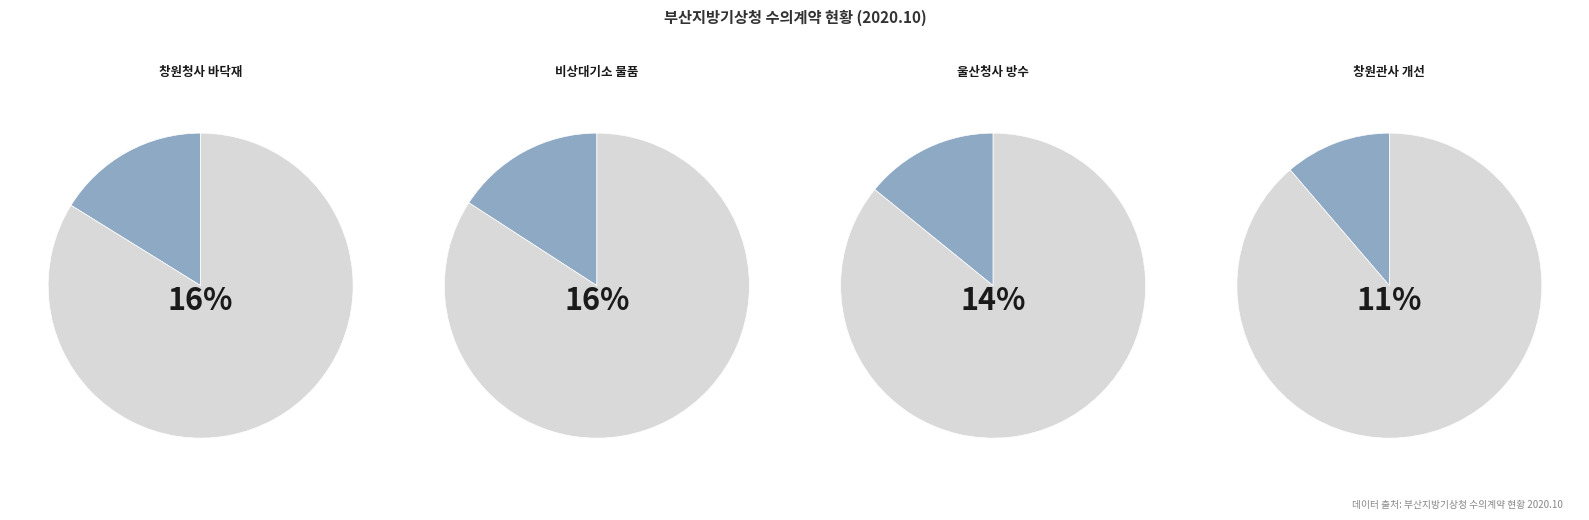

How much of the chart is everything except 창원기상대 청사 바닥재 교체 공사?

83.8%